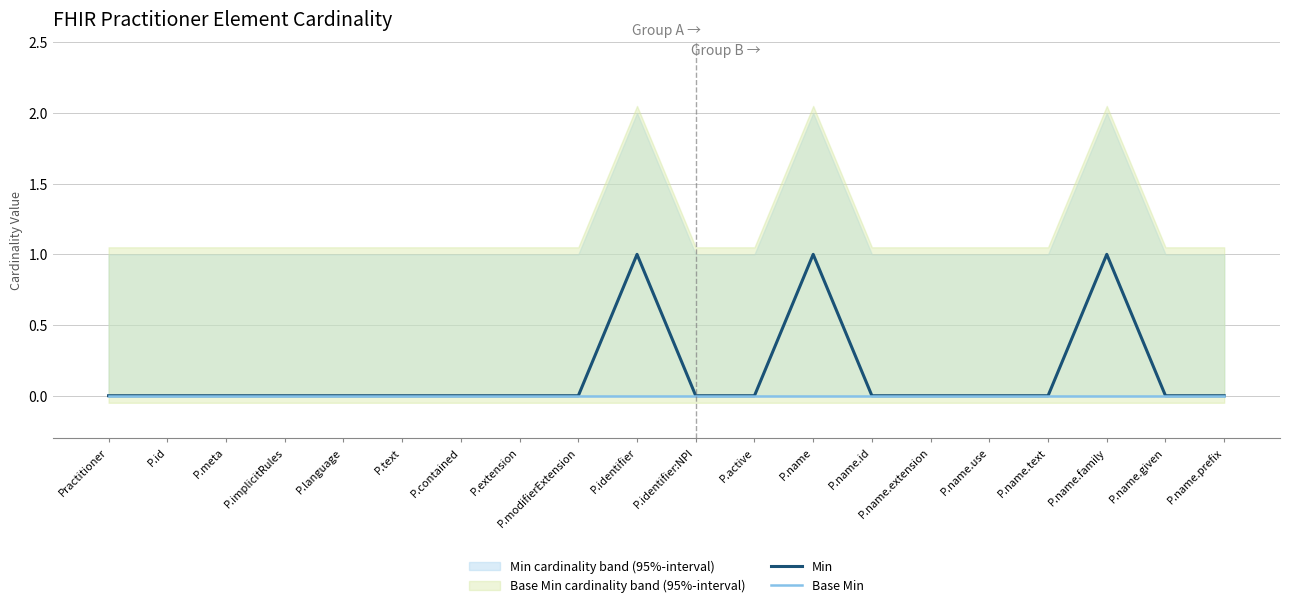

Reading right to left, list all the values displayed in this chart.

Min: 0	0	1	0	0	0	0	1	0	0	1	0	0	0	0	0	0	0	0	0
Base Min: 0	0	0	0	0	0	0	0	0	0	0	0	0	0	0	0	0	0	0	0